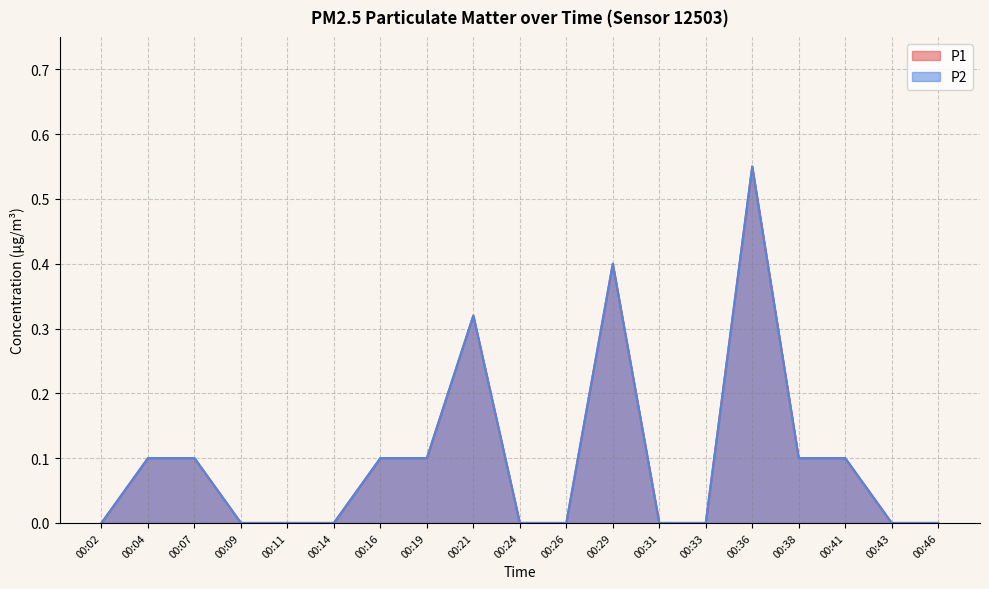

Does the chart have visible grid lines?

Yes